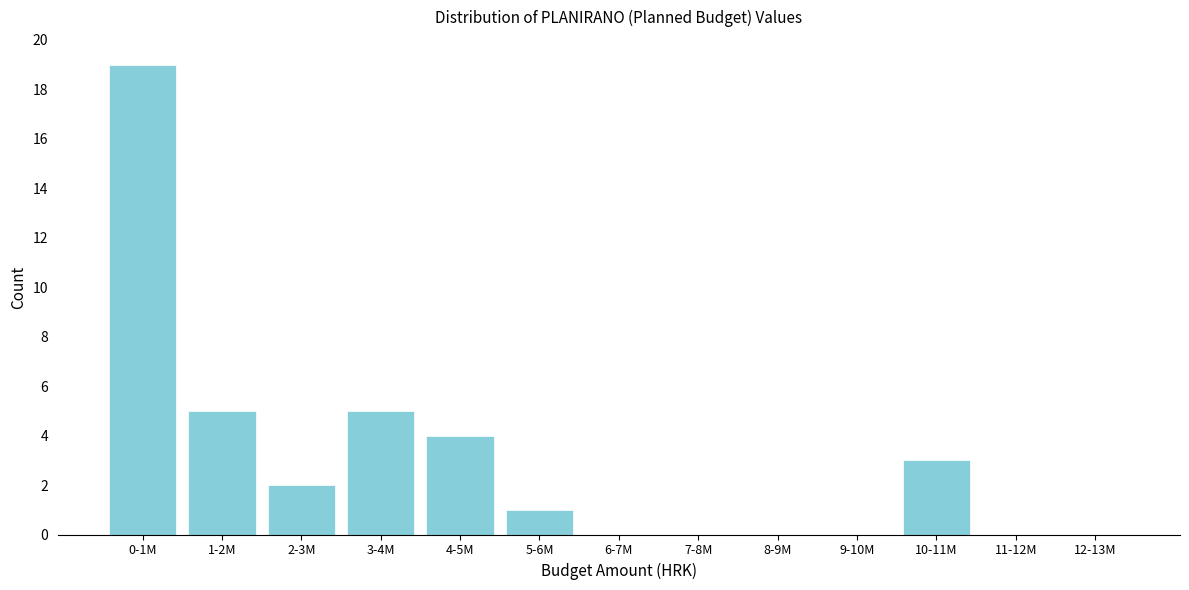

Reading left to right, transcribe all the data shown in this chart.

0-1M=19	1-2M=5	2-3M=2	3-4M=5	4-5M=4	5-6M=1	6-7M=0	7-8M=0	8-9M=0	9-10M=0	10-11M=3	11-12M=0	12-13M=0